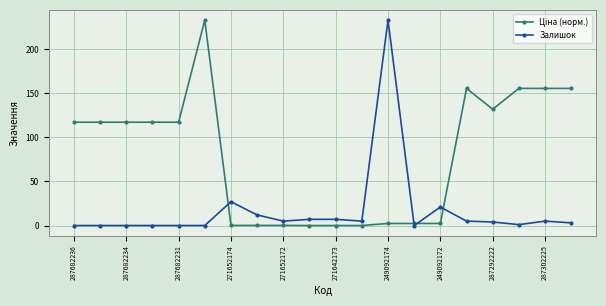

What is the maximum value shown in the chart?

233.0